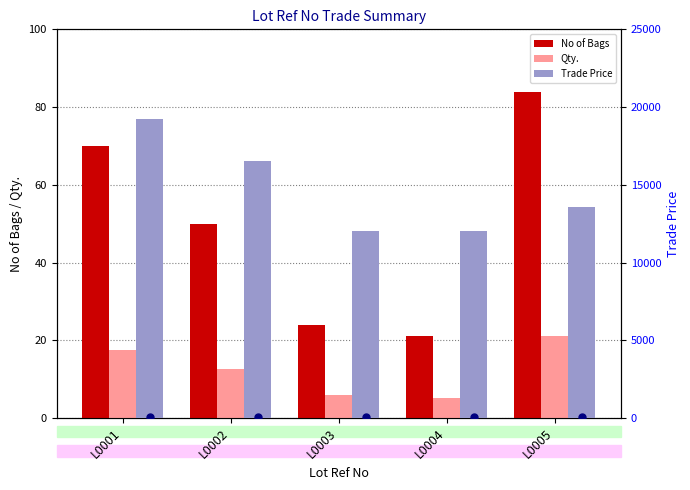

What is the value of the No of Bags bar at the 3rd from the left?

24.0